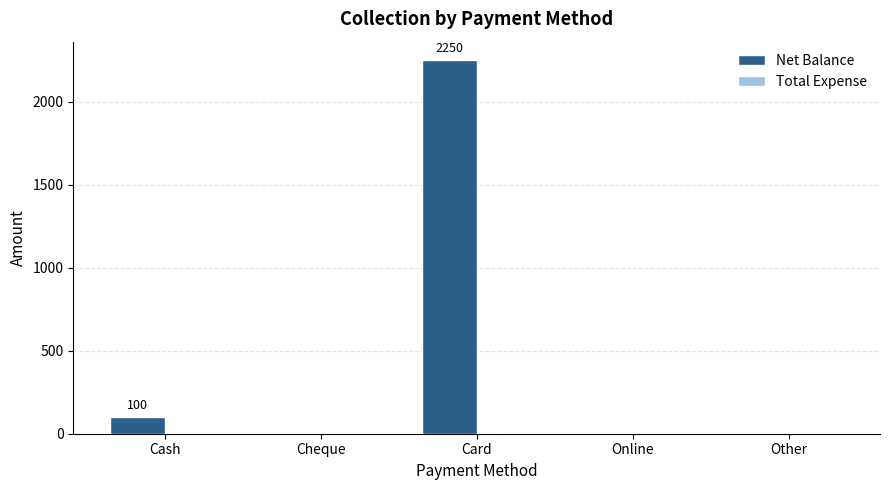

How many categories are shown in the chart?

5